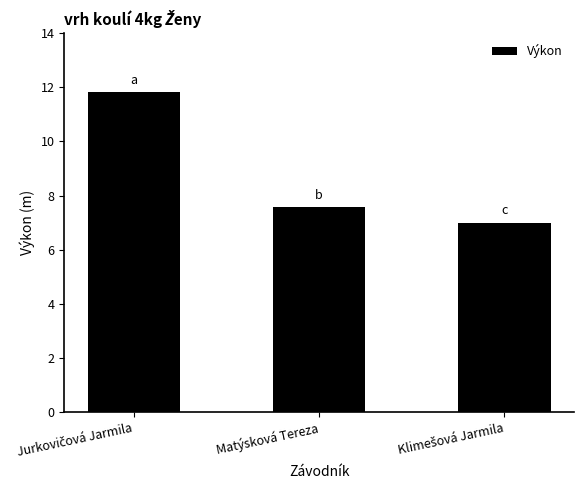

Reading right to left, transcribe all the data shown in this chart.

7.0	7.6	11.8